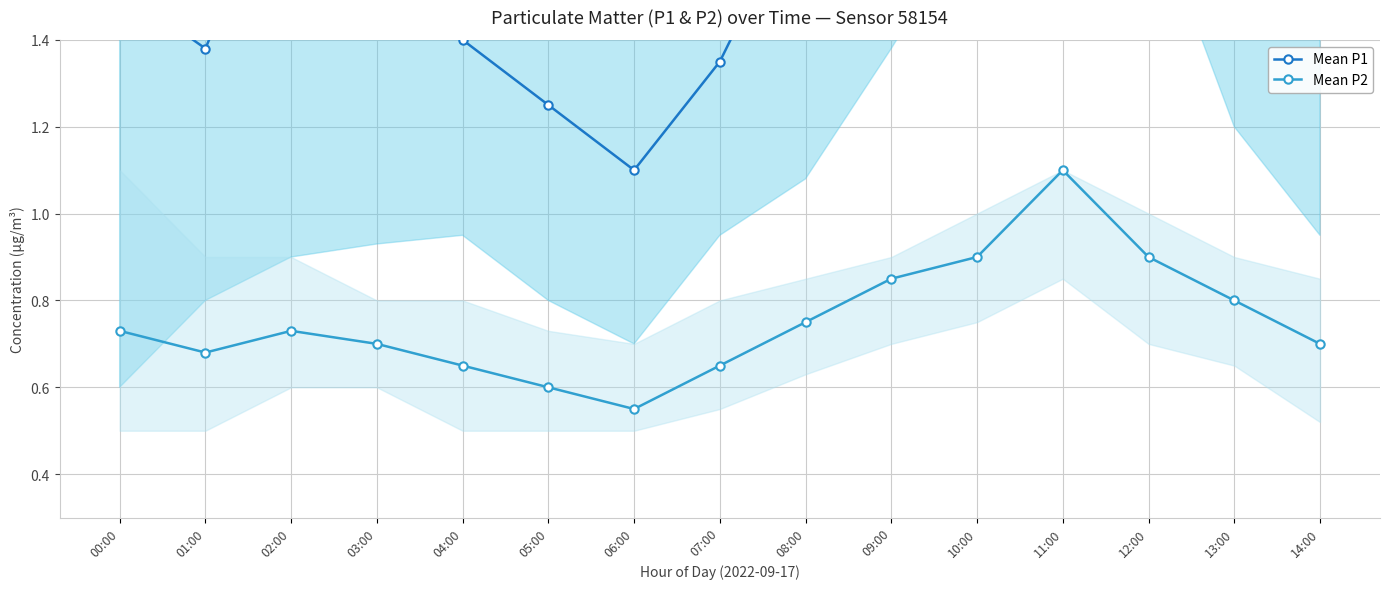

Between 08:00 and 04:00, which is larger?

08:00